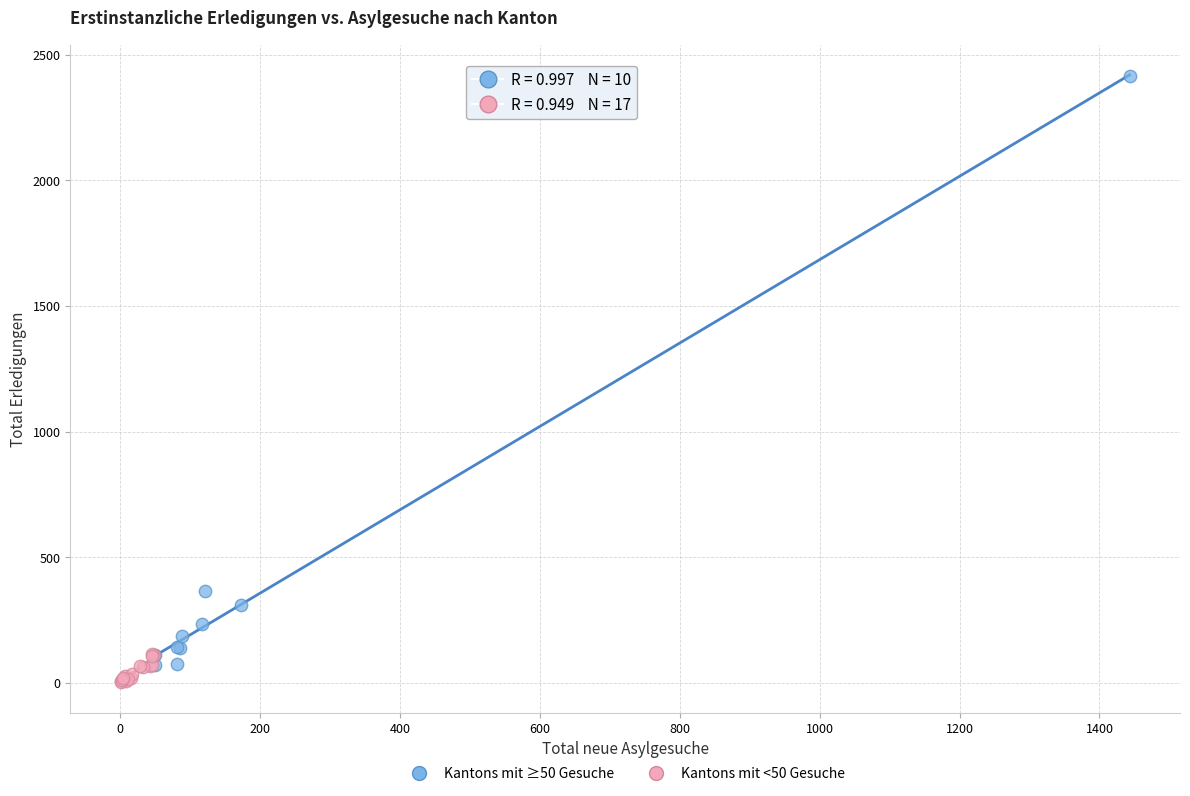

Which series has the widest spread of Y values?

Kantons mit ≥50 Gesuche